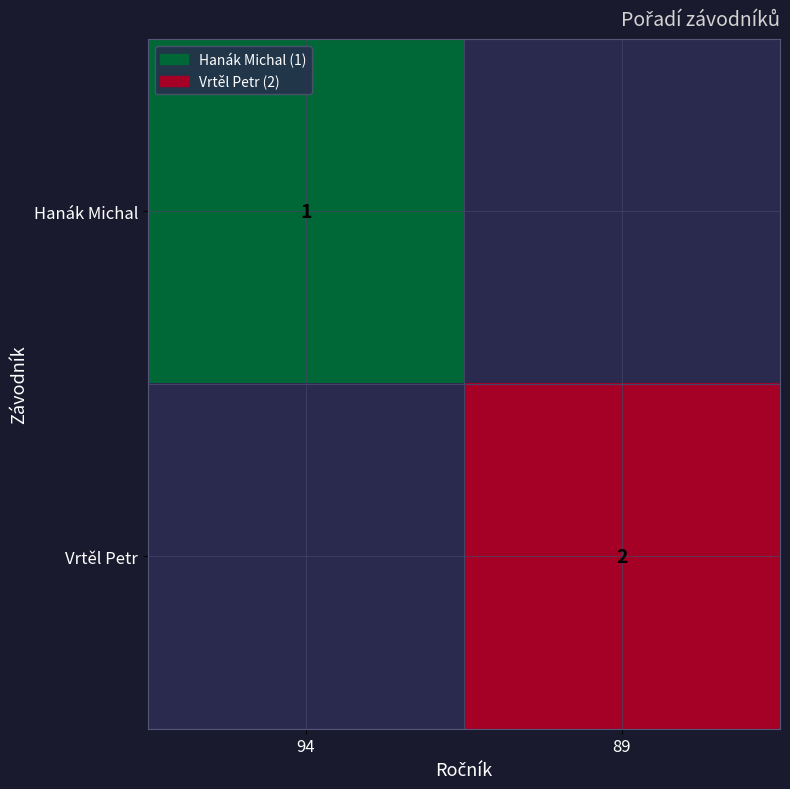

Is the value of Hanák Michal at 94 greater than the value of Vrtěl Petr at 89?

No